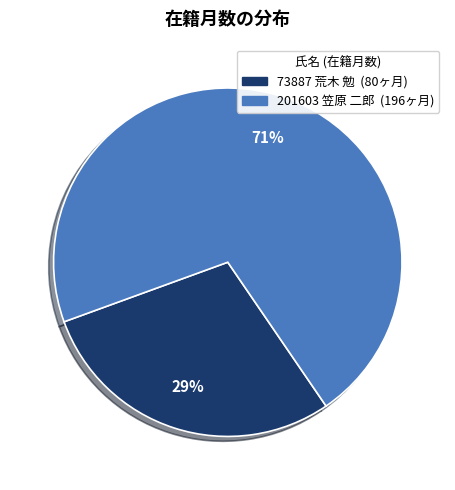

Is there any slice that represents more than half of the pie?

Yes